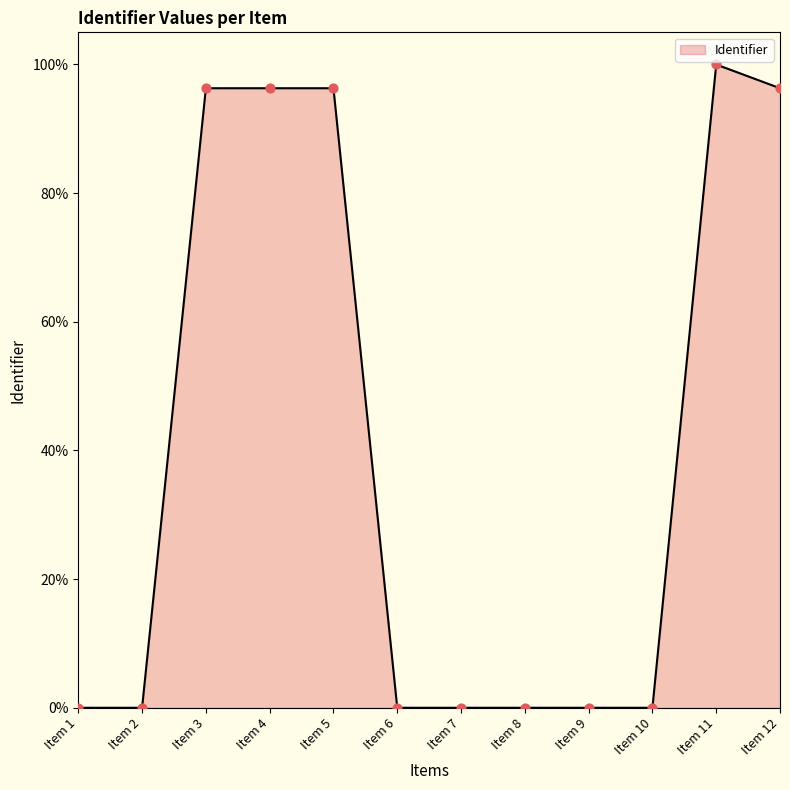

What is the difference between the maximum and minimum values?

100.0